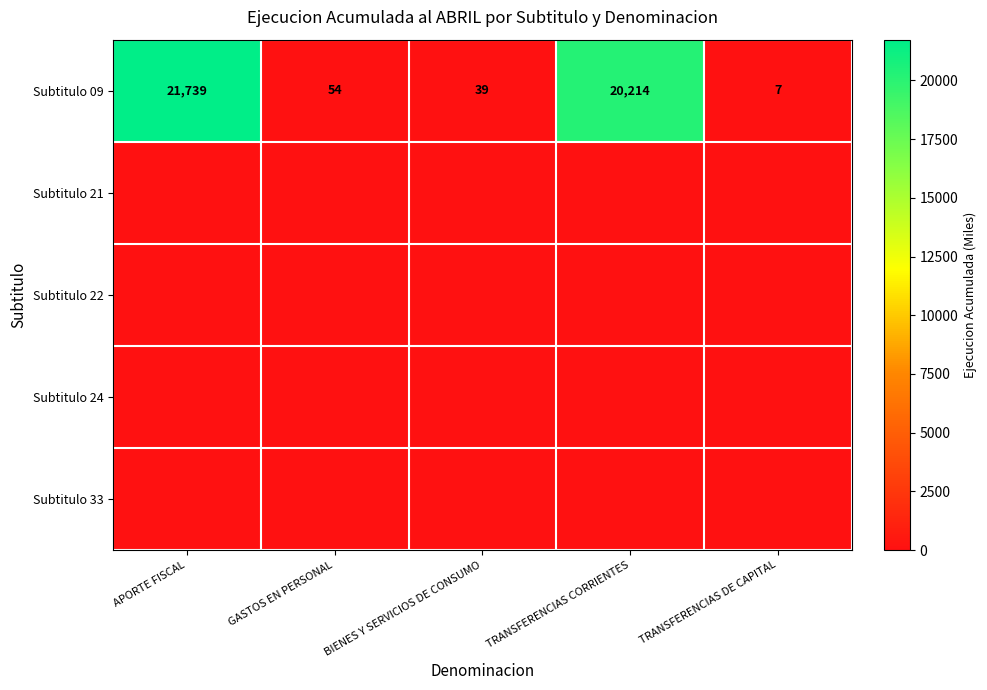

How many values in the Subtitulo 09 series are below 54?

2